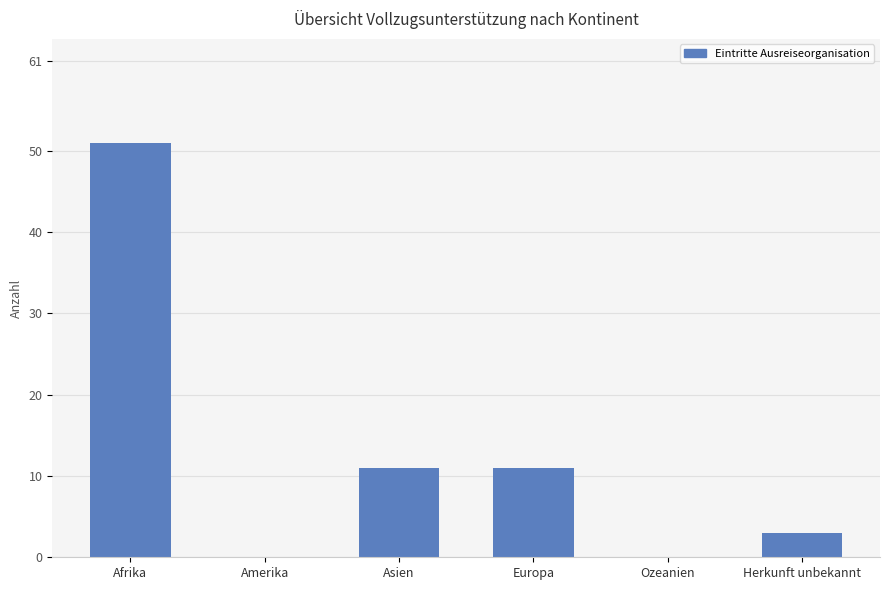

How many categories are shown in the chart?

6